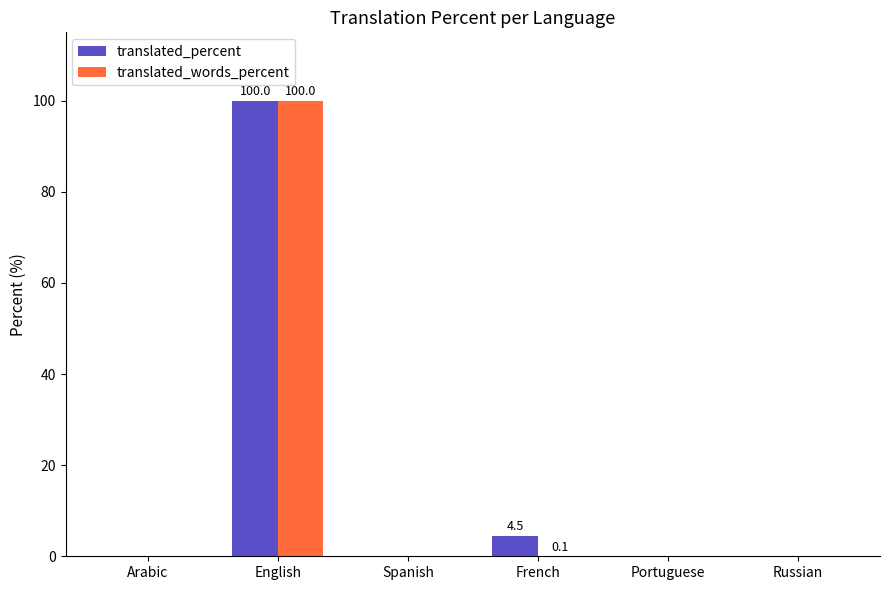

Count the number of categories in the chart.

6